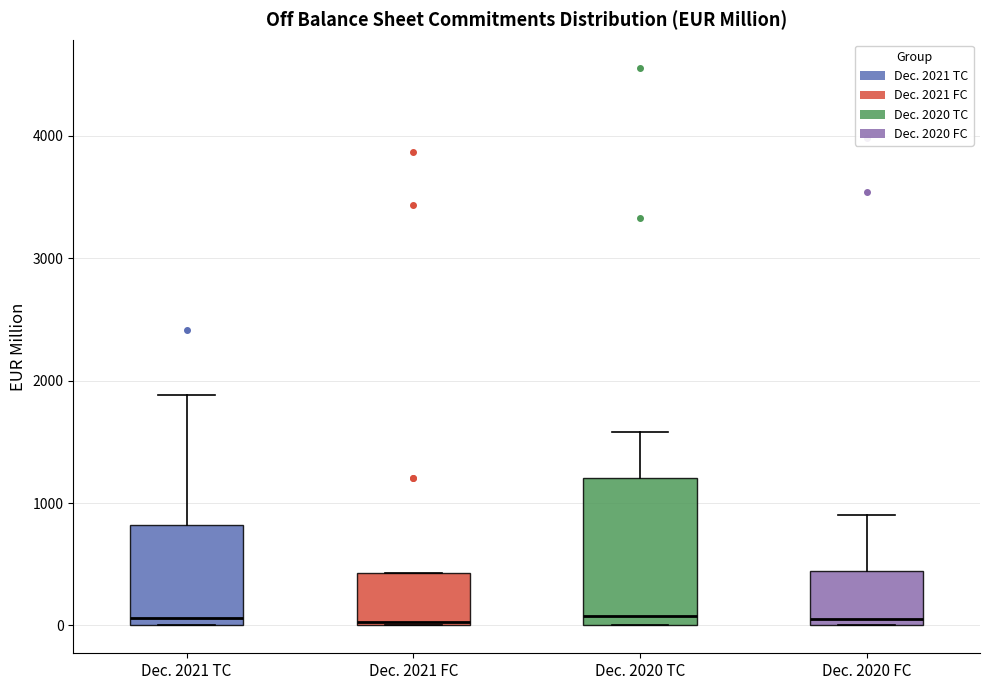

Comparing the boxes themselves (not the whiskers), which one is the tallest?

Dec. 2020 TC